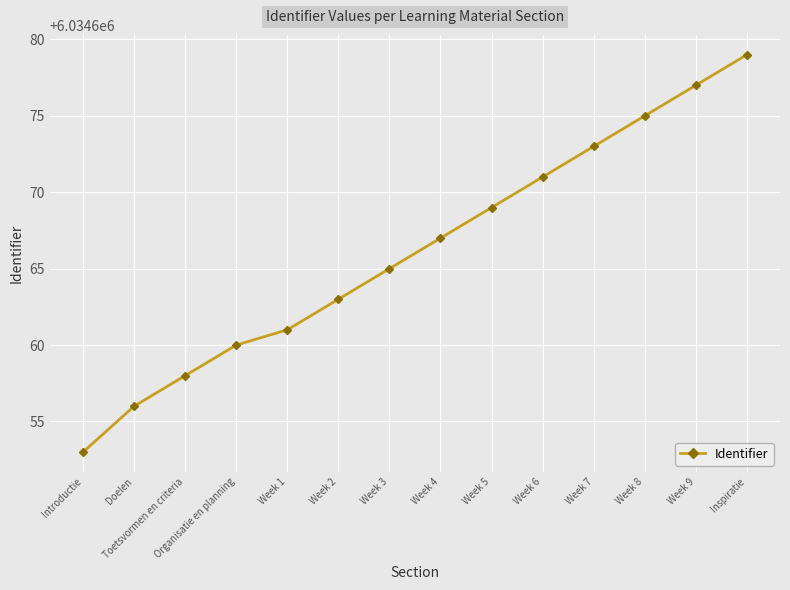

What is the ratio of the value at Week 2 to the value at Week 9?

1.0